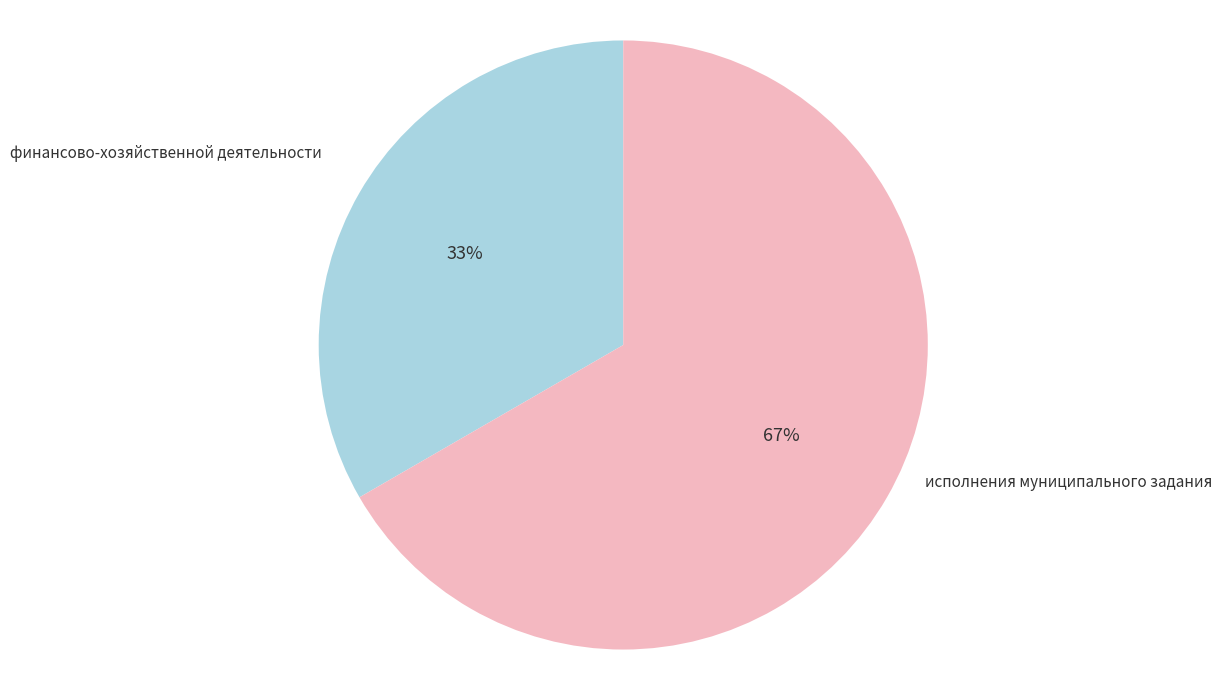

How many slices are in this pie chart?

2